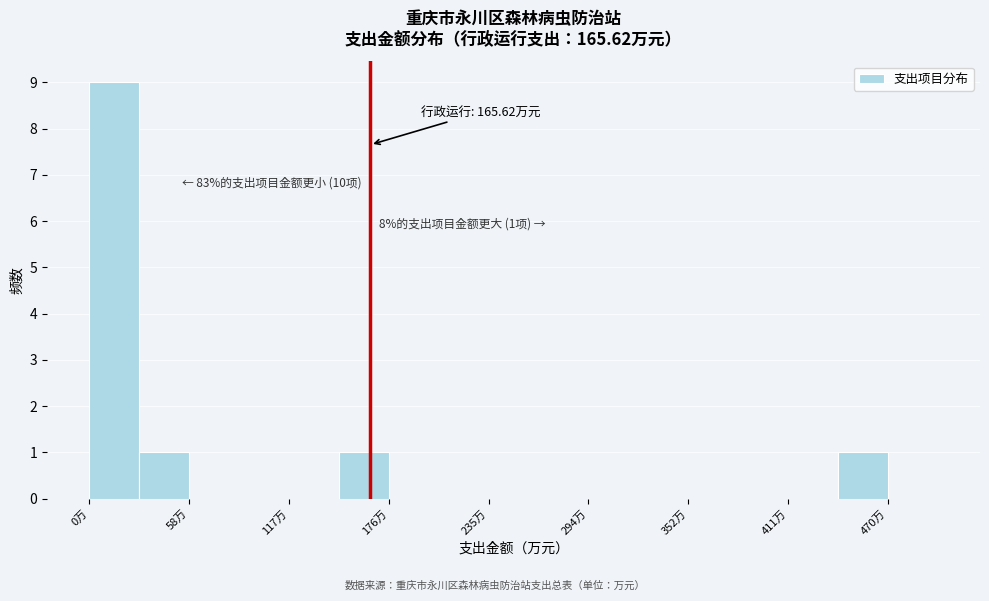

Around what value on the x-axis is the tallest bar? Give the approximate position of its centre, as read against the axis.

10